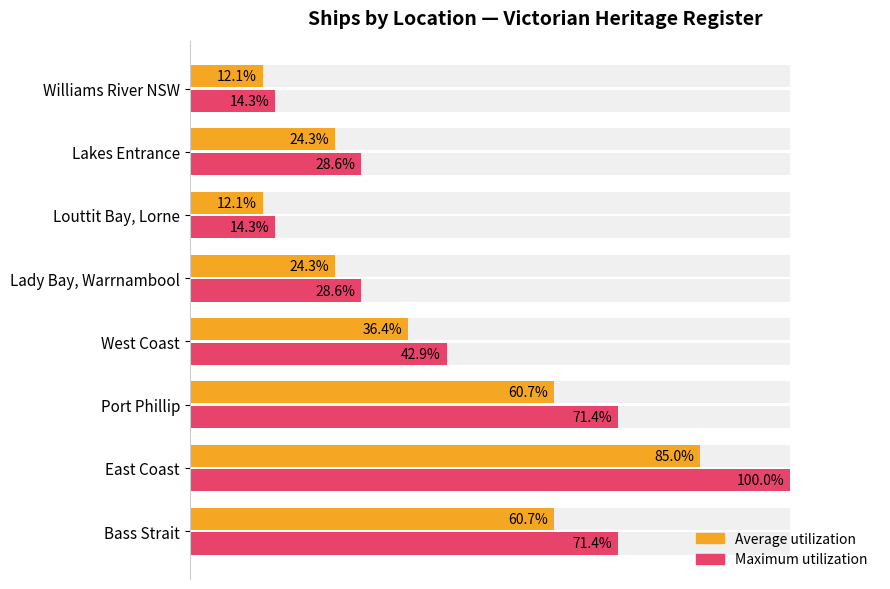

List the series in order of their peak value, lowest first.

Average count (normalized), Max count (normalized)